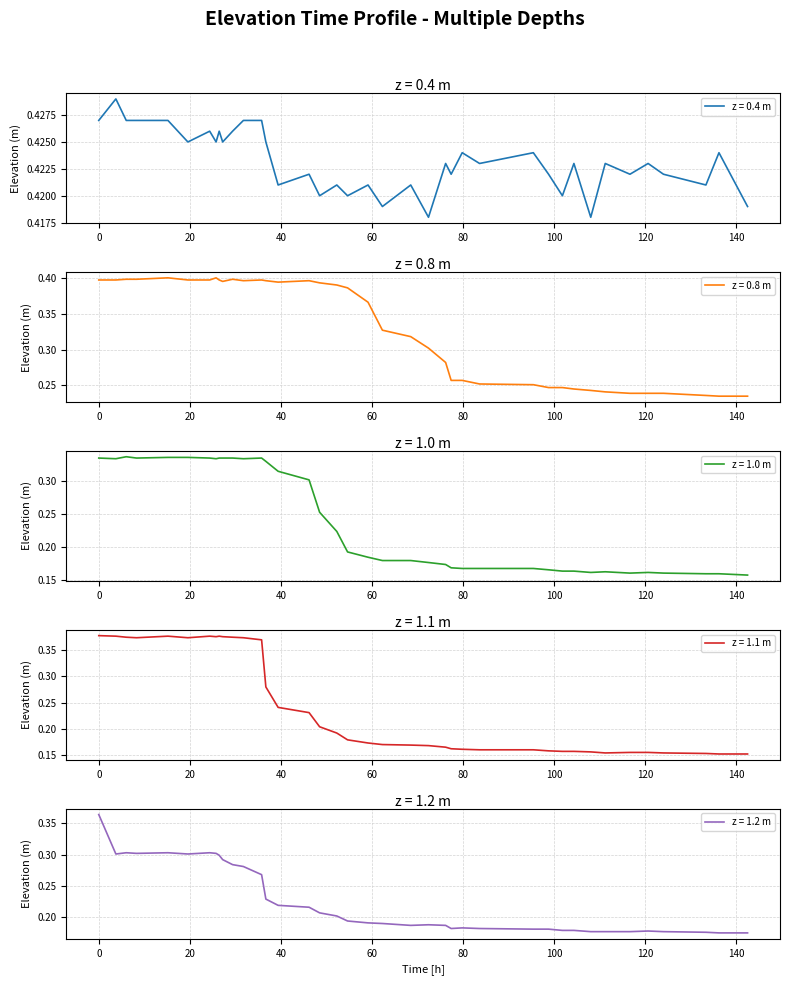

Reading right to left, what are all the values shown in this chart?

z = 0.4 m: 0.4	0.4	0.4	0.4	0.4	0.4	0.4	0.4	0.4	0.4	0.4	0.4	0.4	0.4	0.4	0.4	0.4	0.4	0.4	0.4	0.4	0.4	0.4	0.4	0.4	0.4	0.4	0.4	0.4	0.4	0.4	0.4	0.4	0.4	0.4	0.4	0.4	0.4	0.4
z = 0.8 m: 0.2	0.2	0.2	0.2	0.2	0.2	0.2	0.2	0.2	0.2	0.2	0.3	0.3	0.3	0.3	0.3	0.3	0.3	0.3	0.4	0.4	0.4	0.4	0.4	0.4	0.4	0.4	0.4	0.4	0.4	0.4	0.4	0.4	0.4	0.4	0.4	0.4	0.4	0.4
z = 1.0 m: 0.2	0.2	0.2	0.2	0.2	0.2	0.2	0.2	0.2	0.2	0.2	0.2	0.2	0.2	0.2	0.2	0.2	0.2	0.2	0.2	0.2	0.2	0.3	0.3	0.3	0.3	0.3	0.3	0.3	0.3	0.3	0.3	0.3	0.3	0.3	0.3	0.3	0.3	0.3
z = 1.1 m: 0.2	0.2	0.2	0.2	0.2	0.2	0.2	0.2	0.2	0.2	0.2	0.2	0.2	0.2	0.2	0.2	0.2	0.2	0.2	0.2	0.2	0.2	0.2	0.2	0.2	0.3	0.4	0.4	0.4	0.4	0.4	0.4	0.4	0.4	0.4	0.4	0.4	0.4	0.4
z = 1.2 m: 0.2	0.2	0.2	0.2	0.2	0.2	0.2	0.2	0.2	0.2	0.2	0.2	0.2	0.2	0.2	0.2	0.2	0.2	0.2	0.2	0.2	0.2	0.2	0.2	0.2	0.2	0.3	0.3	0.3	0.3	0.3	0.3	0.3	0.3	0.3	0.3	0.3	0.3	0.4